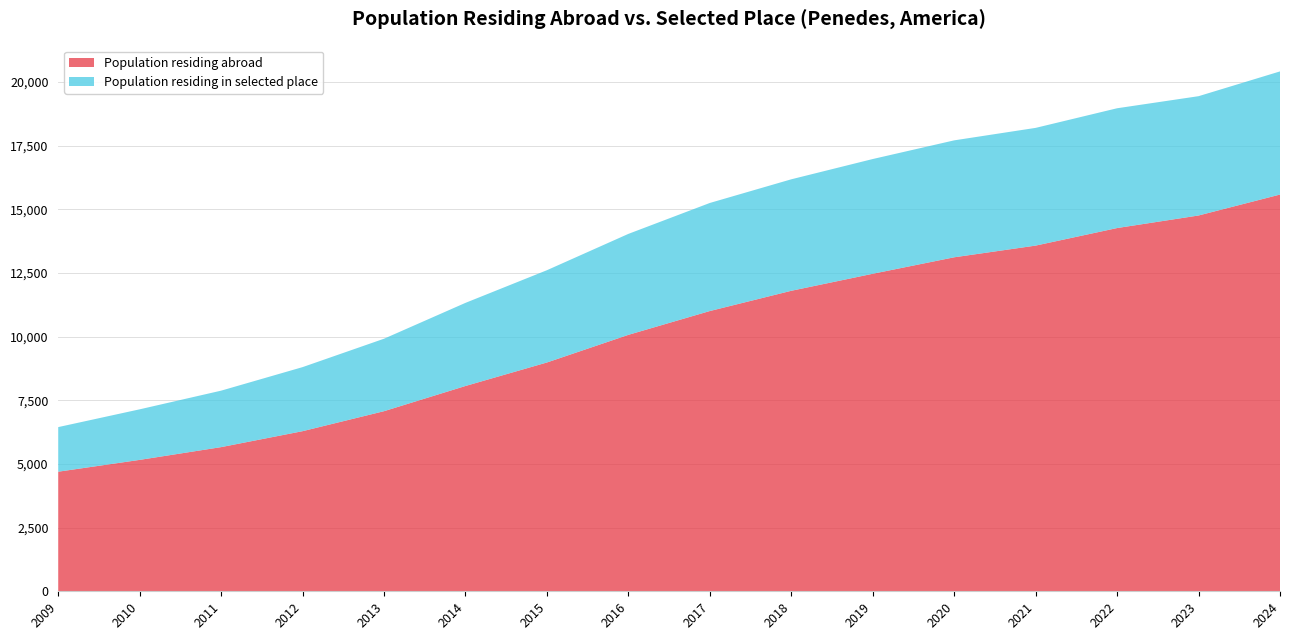

Reading left to right, extract all data points from this chart.

Population residing abroad: 4695	5159	5660	6286	7071	8060	8983	10068	11003	11798	12466	13113	13572	14261	14754	15576
Population residing in selected place: 1751	1985	2217	2515	2845	3264	3623	3964	4243	4377	4505	4591	4622	4703	4684	4835